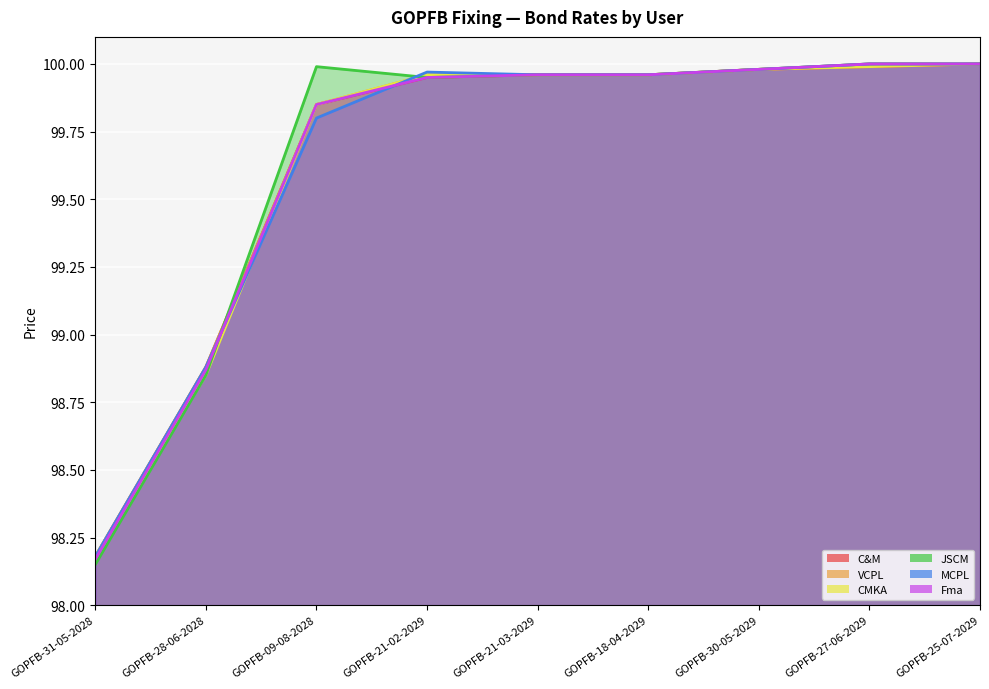

What is the label of the 7th point from the left?

GOPFB-30-05-2029